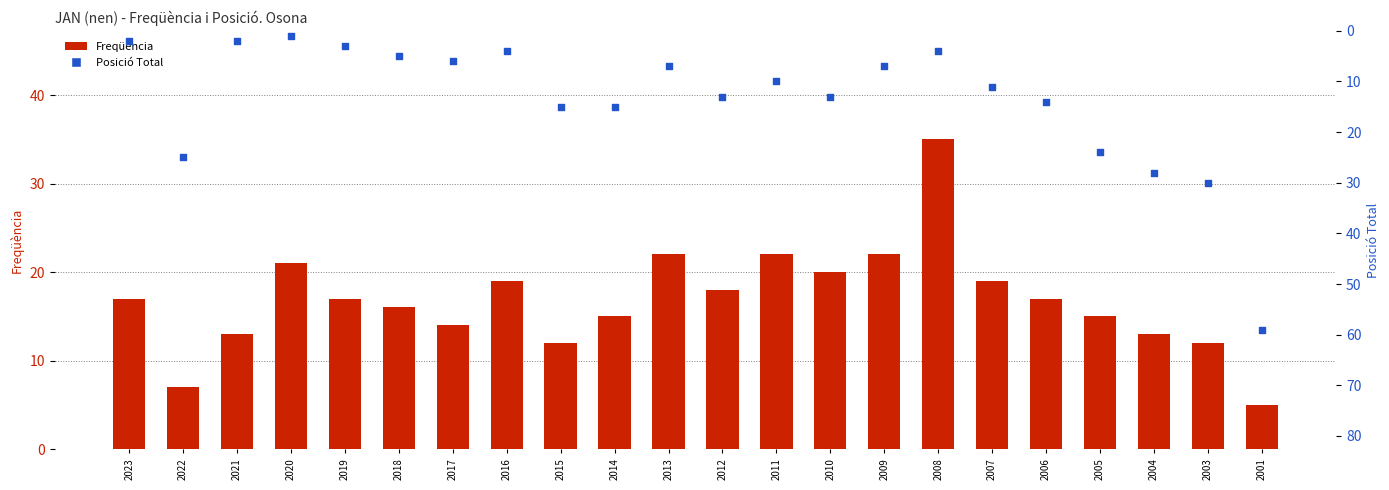

At how many categories does at least one series exceed 3?

22